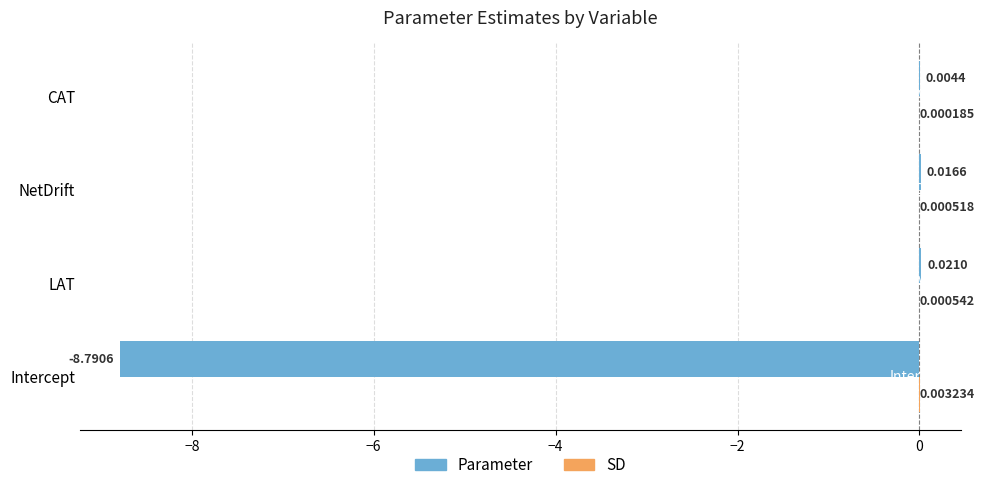

What is the sum of all Parameter values?

-8.7